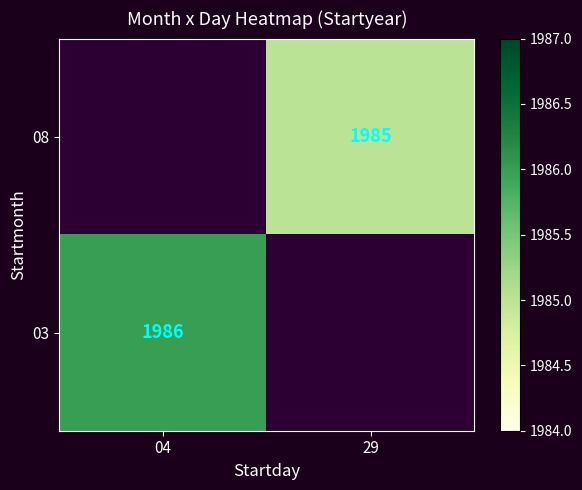

Is the value of 03 at 04 greater than the value of 08 at 29?

Yes